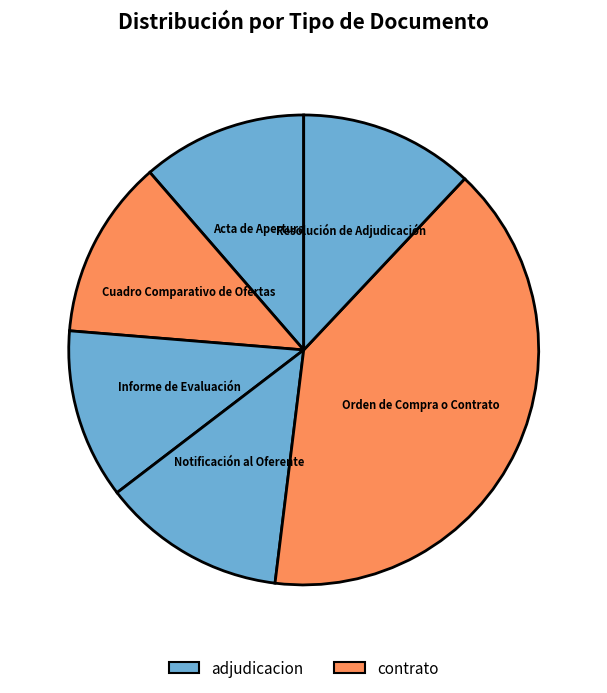

Does Notificación al Oferente represent more than half of the total?

No